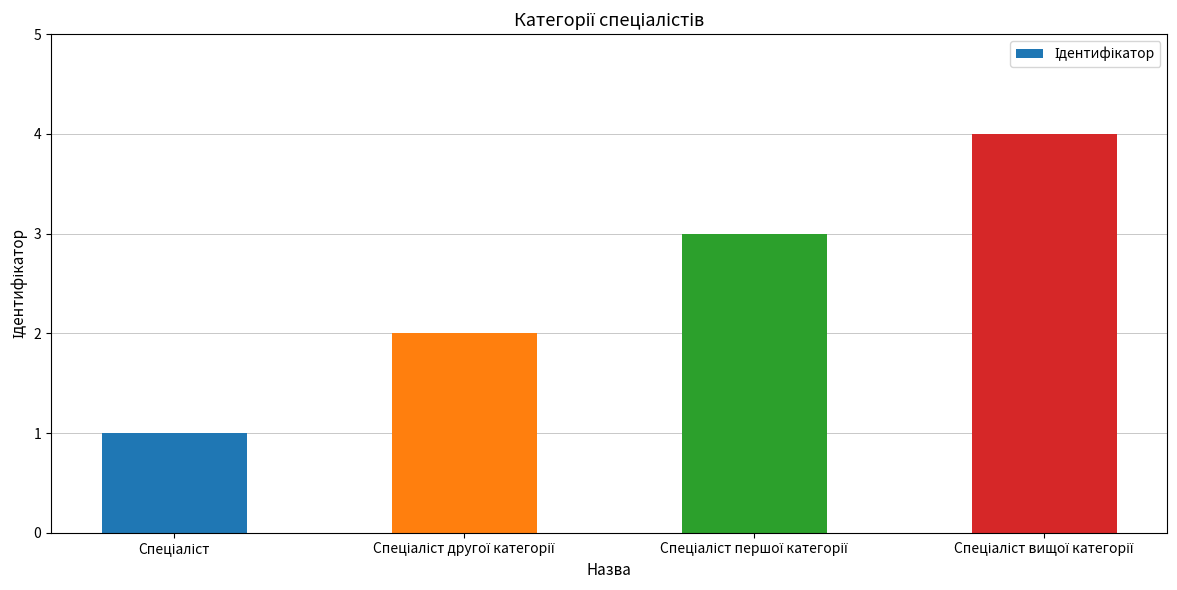

What is the difference between the maximum and minimum values?

3